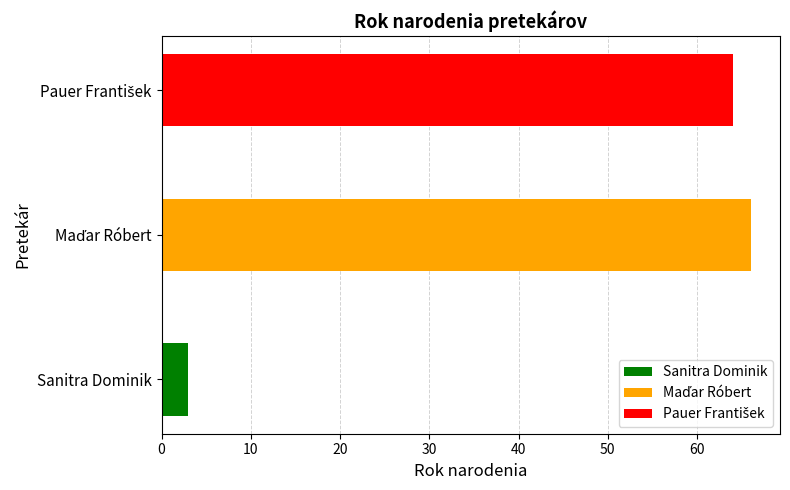

Reading left to right, what are all the values shown in this chart?

Sanitra Dominik=3	Maďar Róbert=66	Pauer František=64